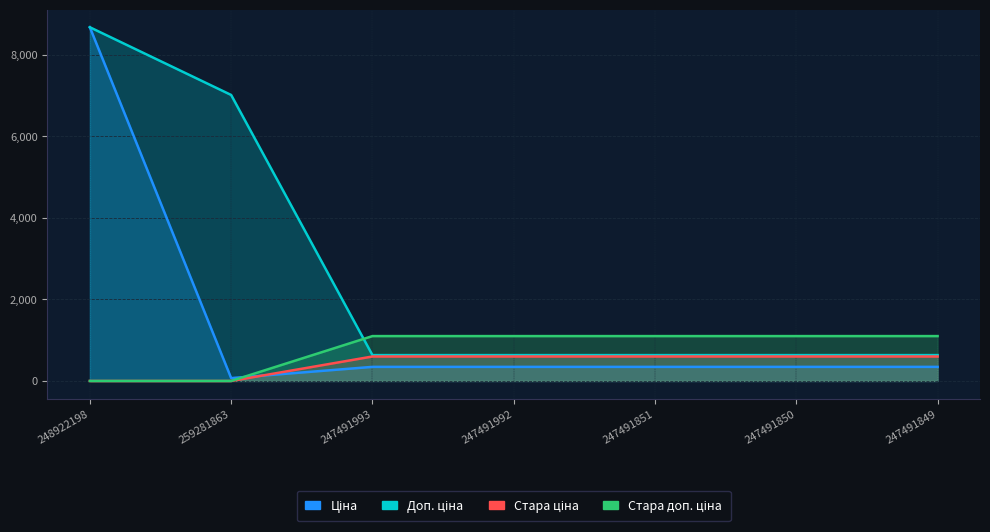

Which series has the largest total across all categories?

Доп. ціна